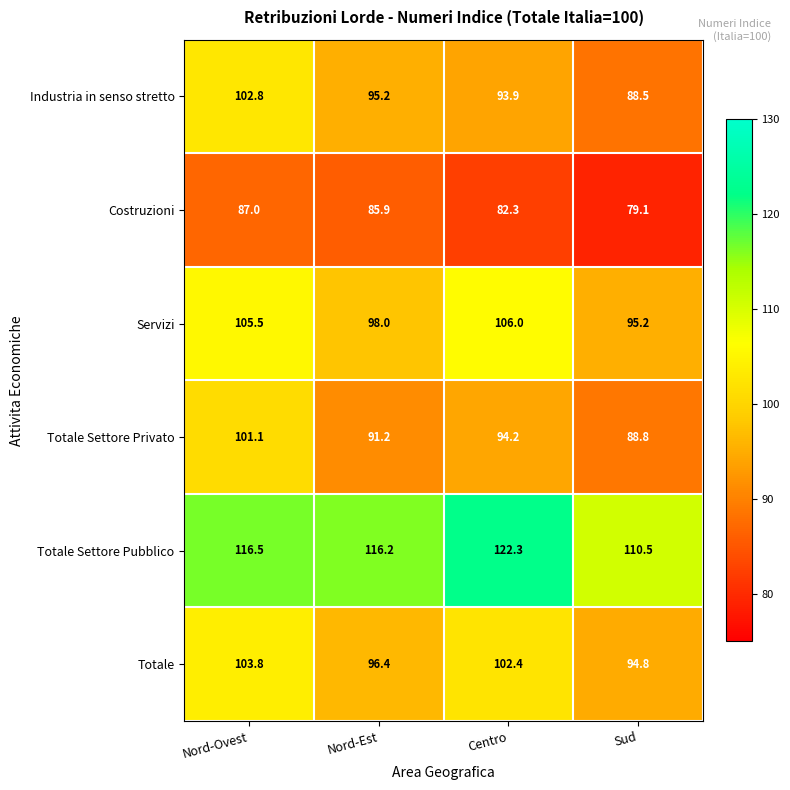

The Costruzioni series shows 24.6 at Nord-Est. True or false?

False